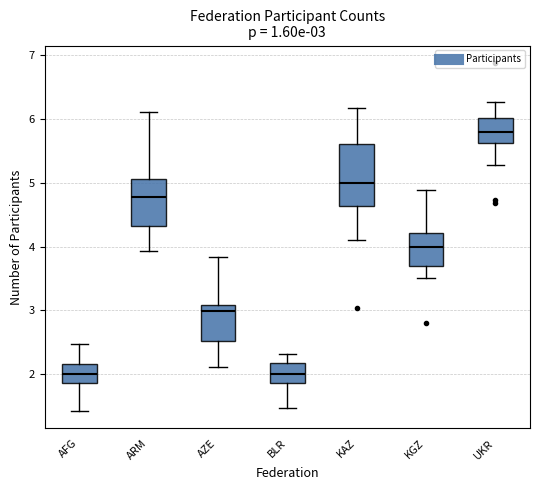

Comparing the boxes themselves (not the whiskers), which one is the tallest?

KAZ